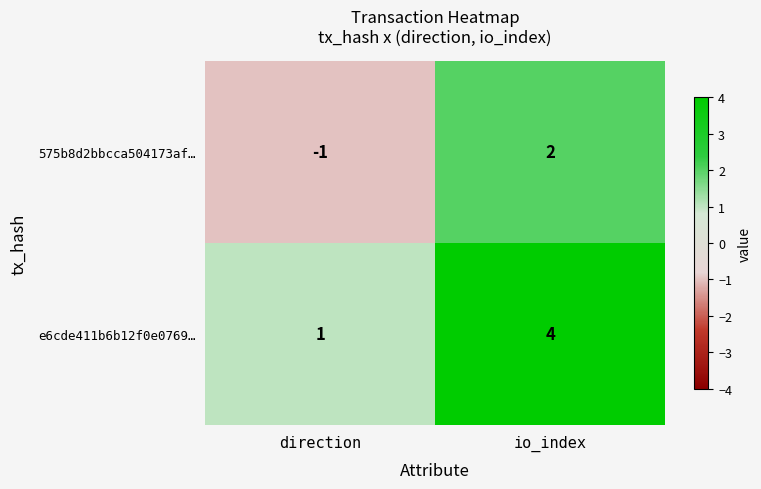

At io_index, list the series in order from largest to smallest.

e6cde411b6b12f0e0769…, 575b8d2bbcca504173af…